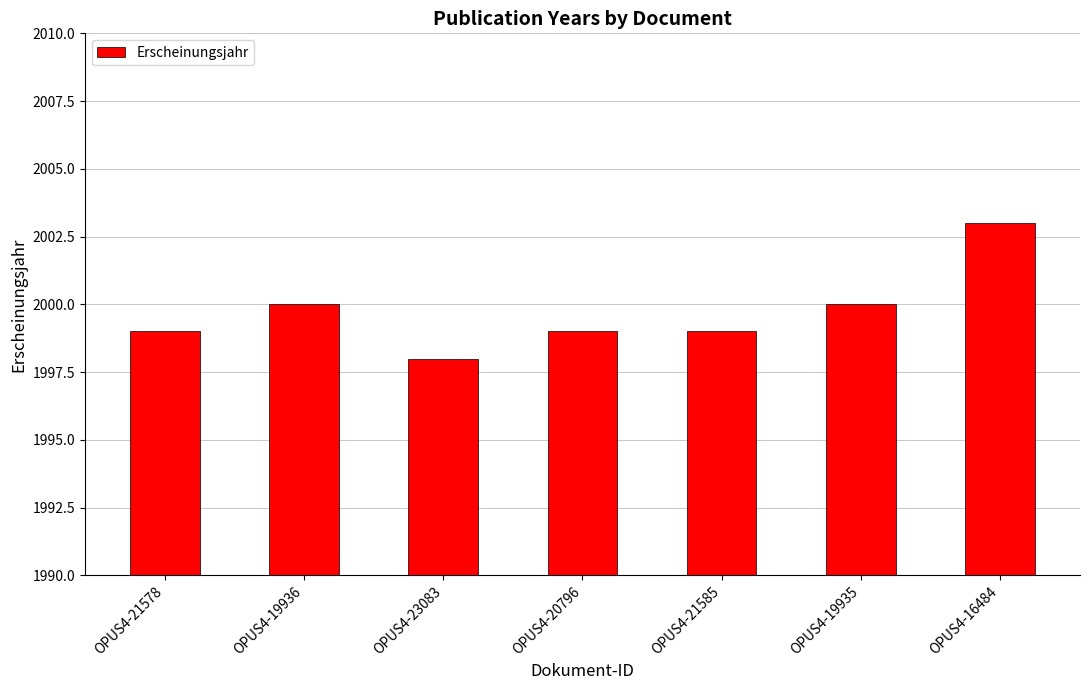

What is the difference between the values at OPUS4-23083 and OPUS4-16484?

5